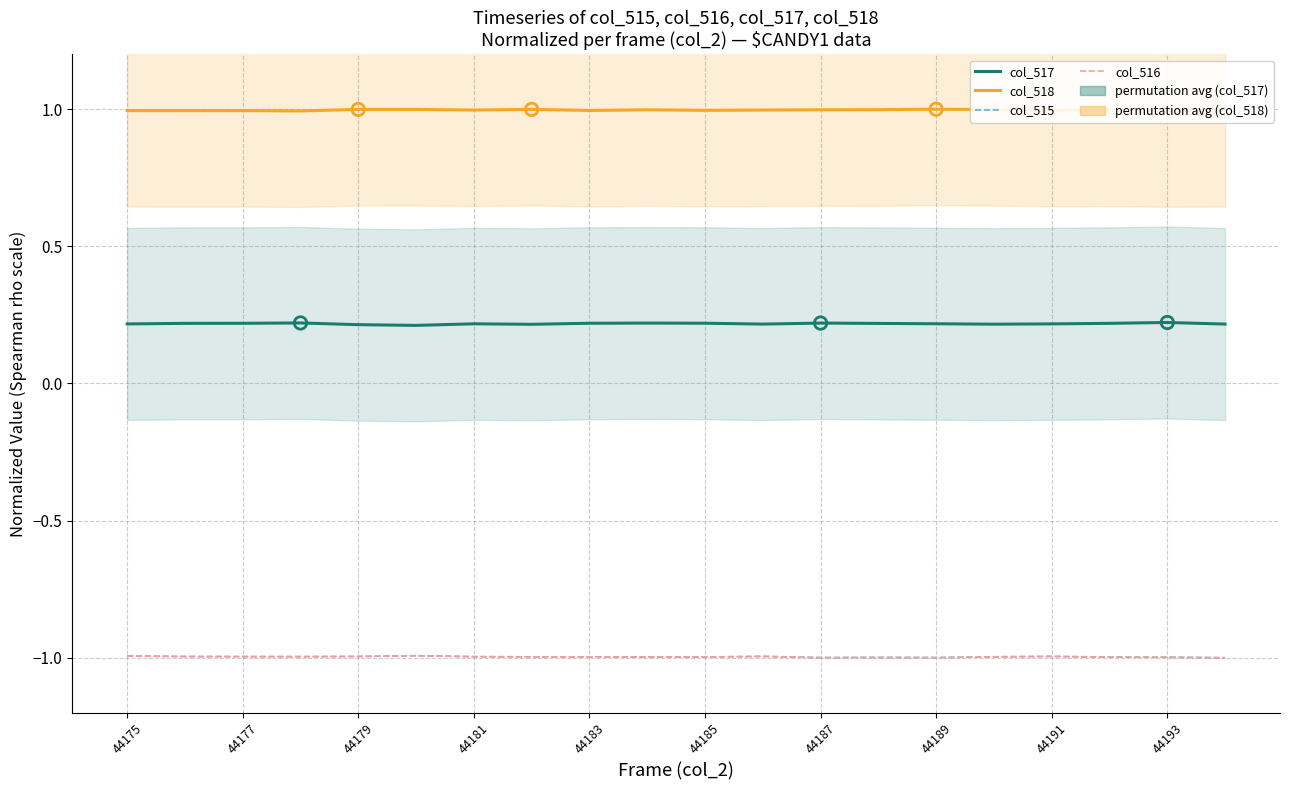

Which series contains the highest Y value?

col_518